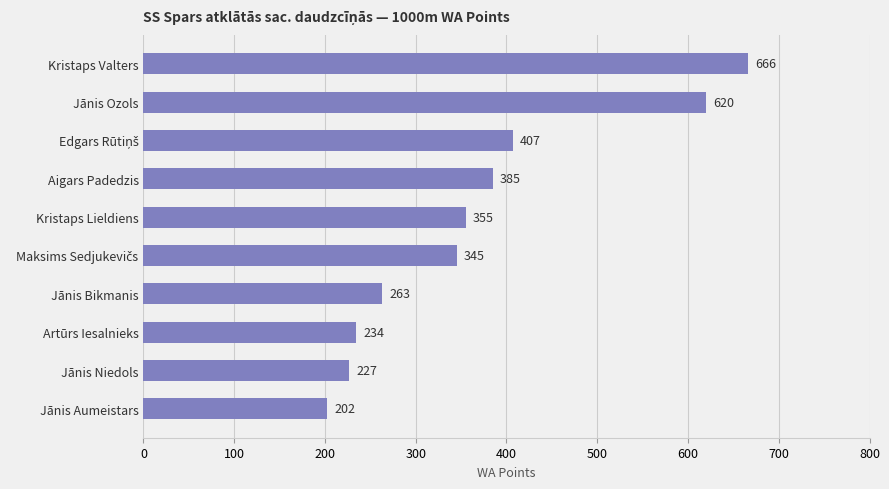

Reading top to bottom, transcribe all the data shown in this chart.

666	620	407	385	355	345	263	234	227	202